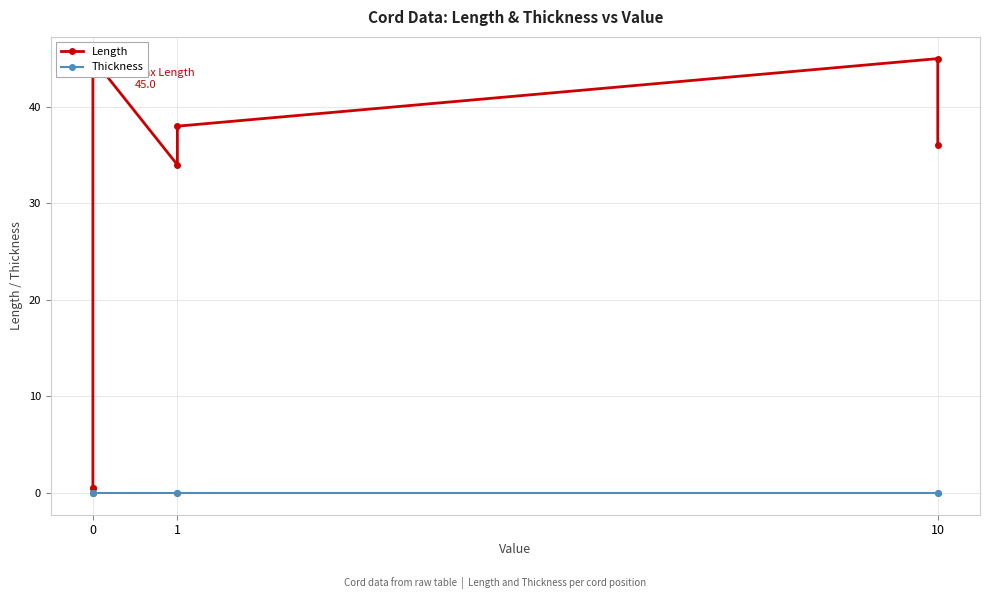

Count the number of categories in the chart.

7